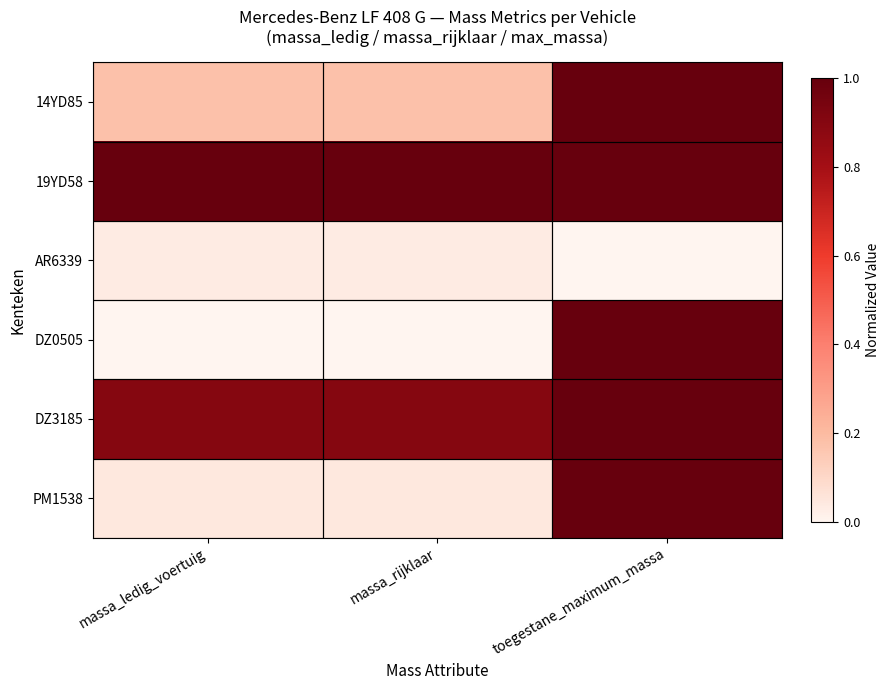

Which has a higher value, massa_rijklaar or toegestane_maximum_massa?

toegestane_maximum_massa